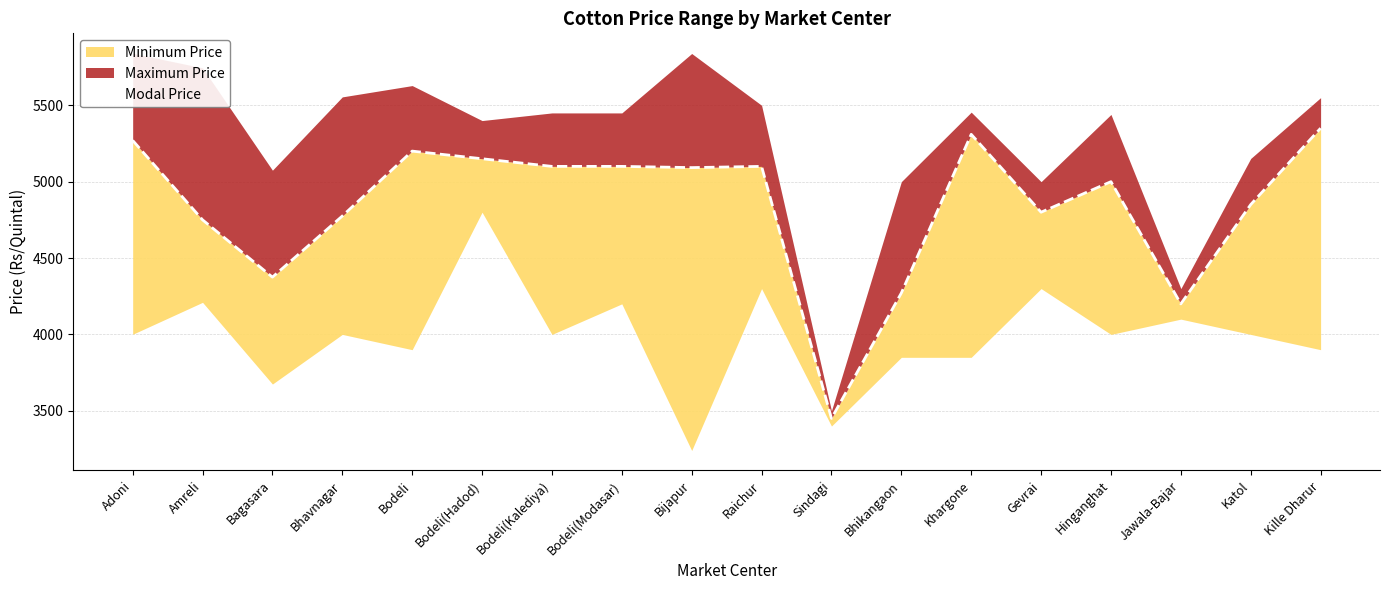

At which category does the data reach its first local valley?

Bagasara